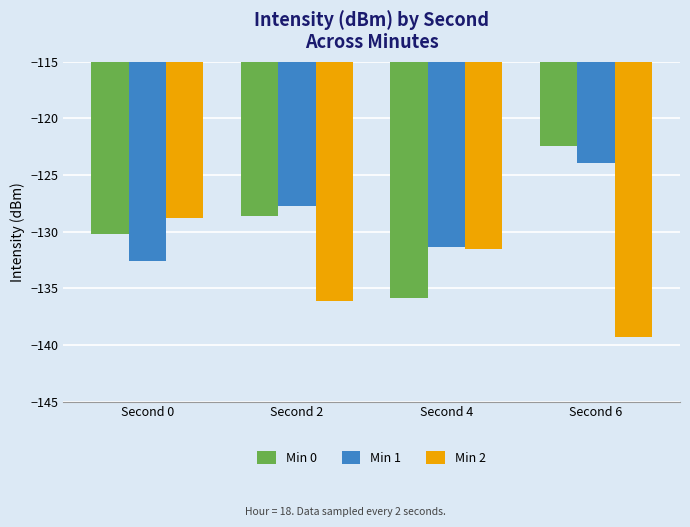

Which category has the highest value across all series?

Second 6